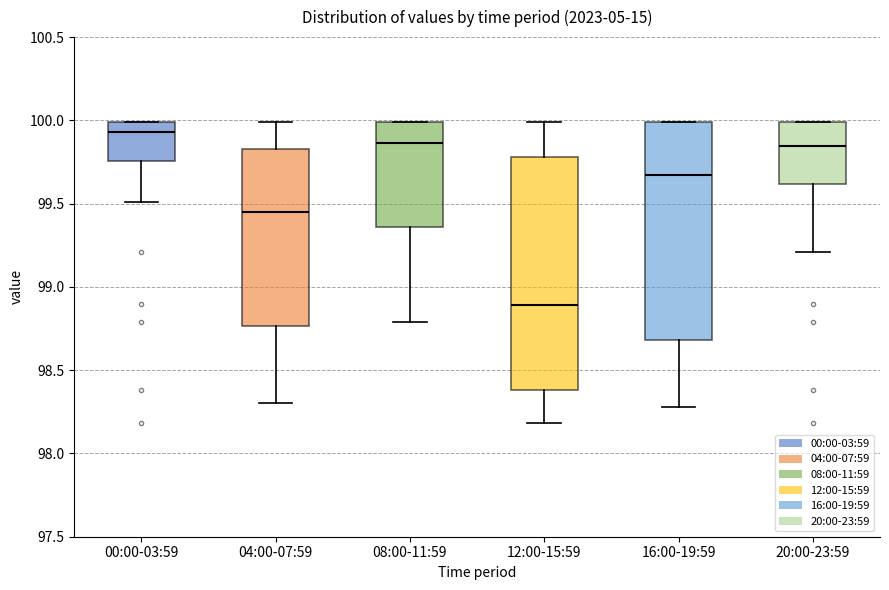

Reading left to right, read every box against the y-axis: the position of its median line, the range the box covers, and the ends of its whiskers. The values are not printed on the chart, so give them approximately, as read against the axis.

00:00-03:59: median 99.95, box 99.75 to 100.00, whiskers 99.50 to 100.00
04:00-07:59: median 99.45, box 98.75 to 99.85, whiskers 98.30 to 100.00
08:00-11:59: median 99.85, box 99.35 to 100.00, whiskers 98.80 to 100.00
12:00-15:59: median 98.90, box 98.40 to 99.80, whiskers 98.20 to 100.00
16:00-19:59: median 99.65, box 98.70 to 100.00, whiskers 98.30 to 100.00
20:00-23:59: median 99.85, box 99.60 to 100.00, whiskers 99.20 to 100.00